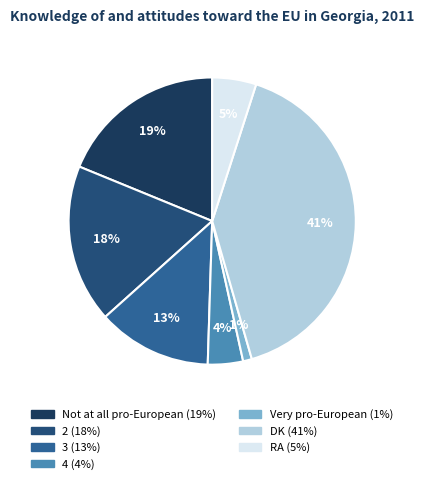

What percentage is NOT represented by Not at all pro-European?

81.2%